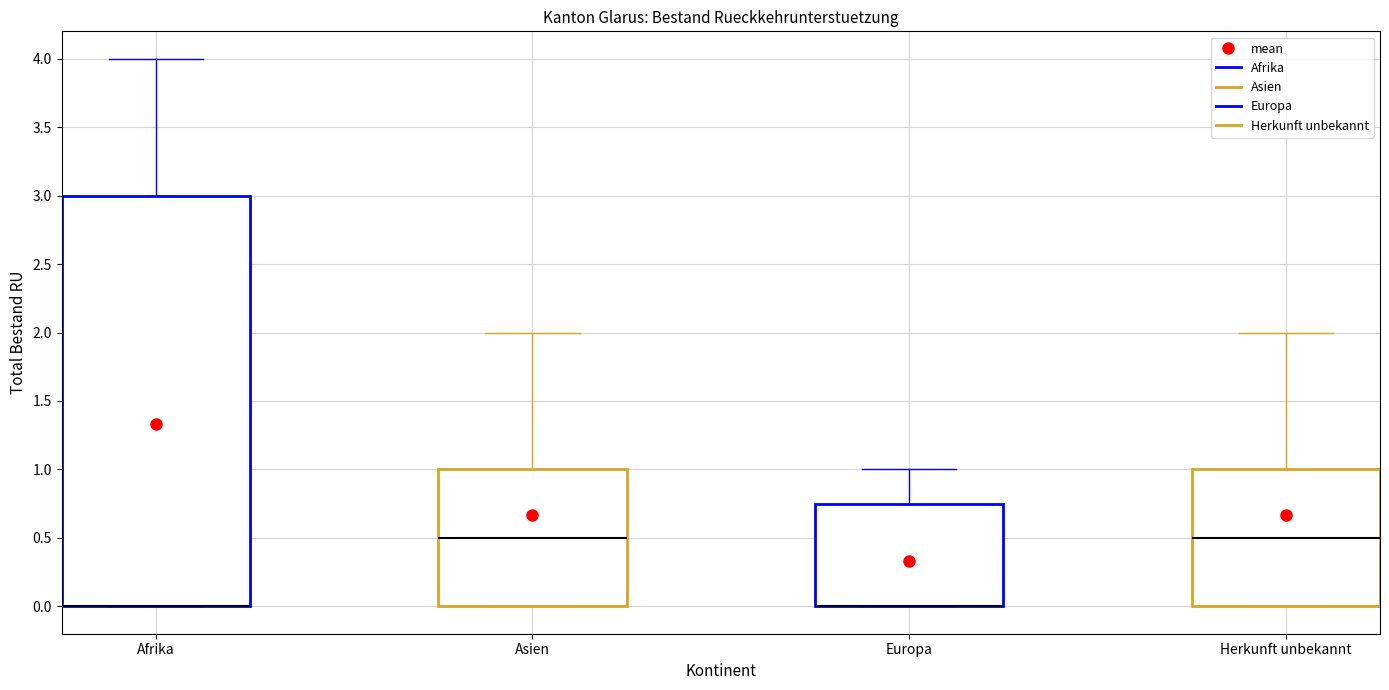

Where does the upper whisker of the box for Europa end on the y-axis? The values are not printed on the chart, so give them approximately, as read against the axis.

1.00